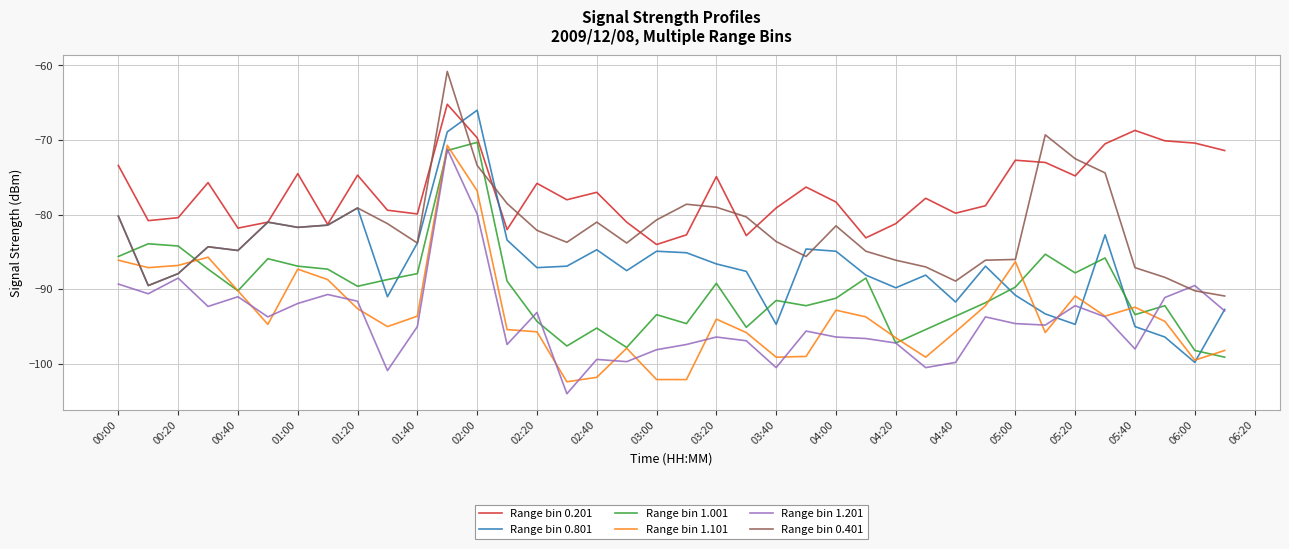

What is the lowest value of the Range bin 1.001 series?

-99.1